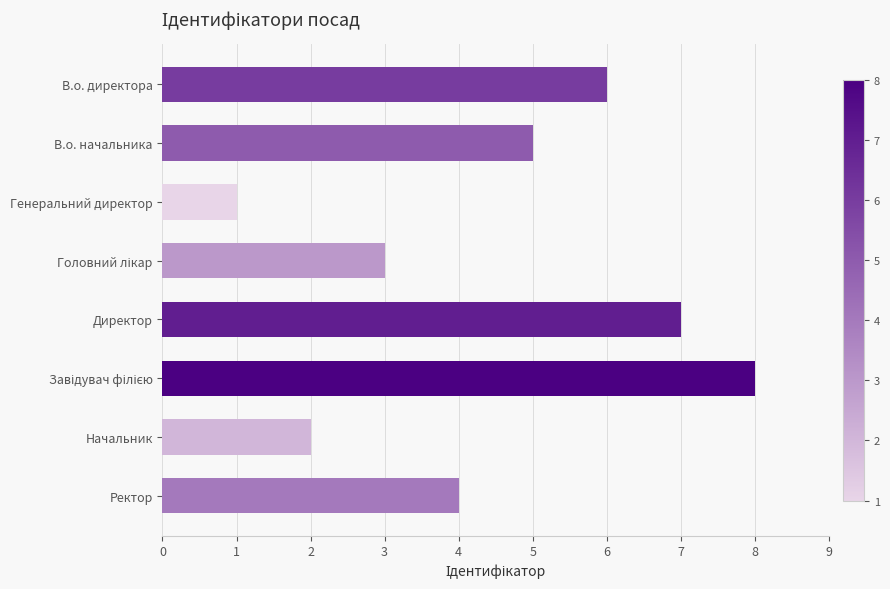

What position from the top is В.о. начальника?

2